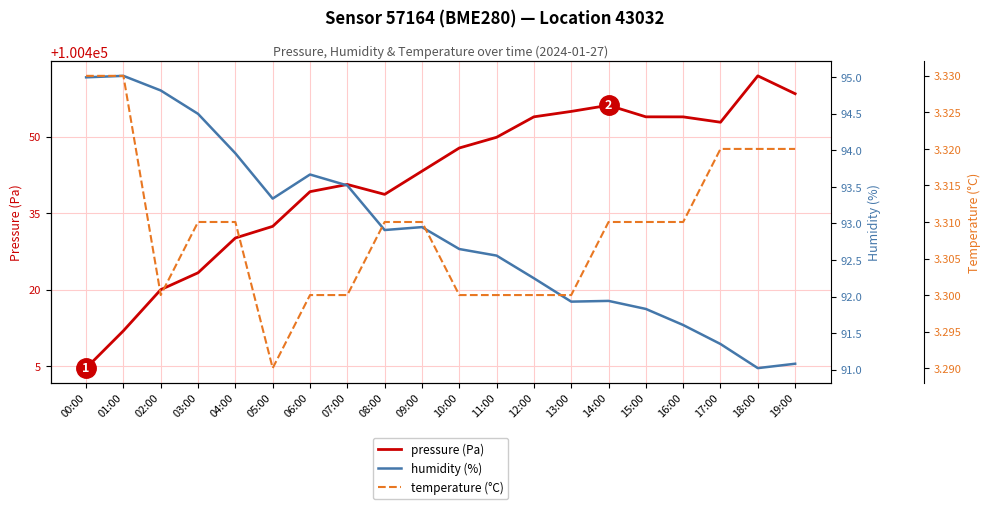

What is the difference between the humidity (%) values at 13:00 and 10:00?

0.7